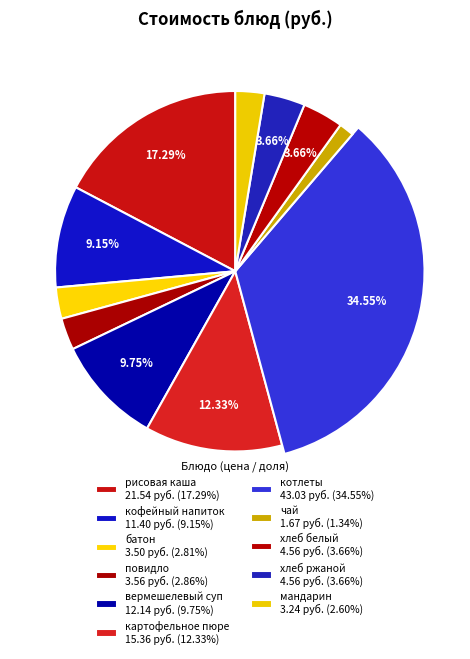

Which category has the smallest portion of the pie?

чай